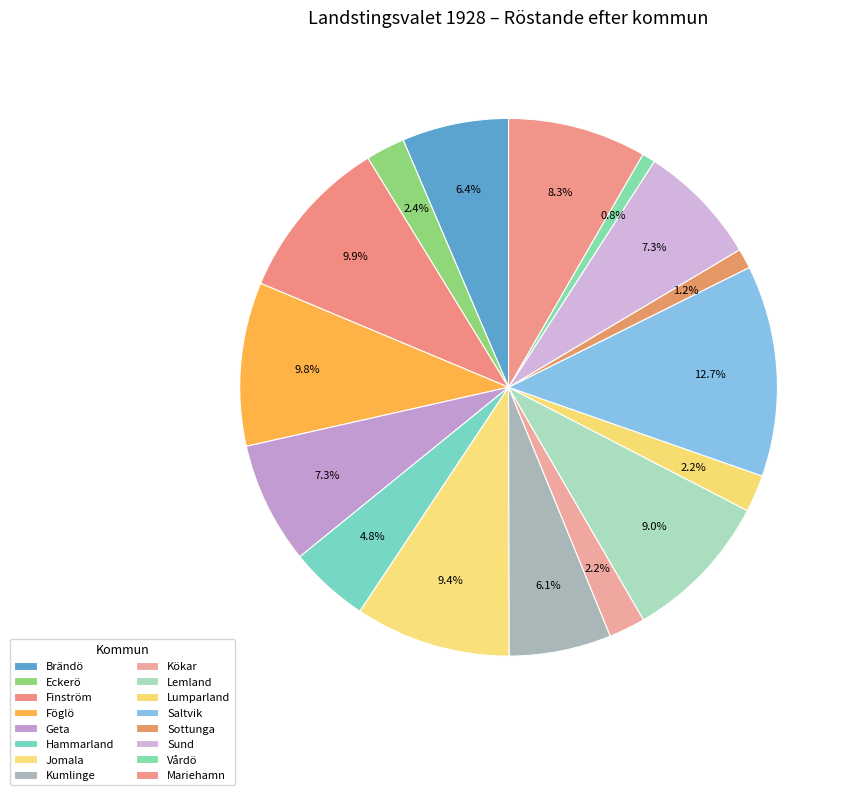

Is there any slice that represents more than half of the pie?

No